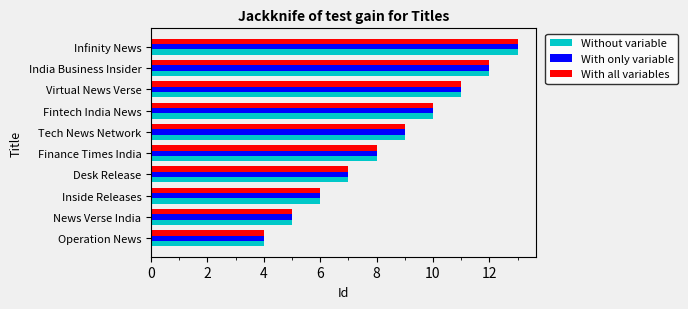

At which category is the sum across all series the highest?

Infinity News